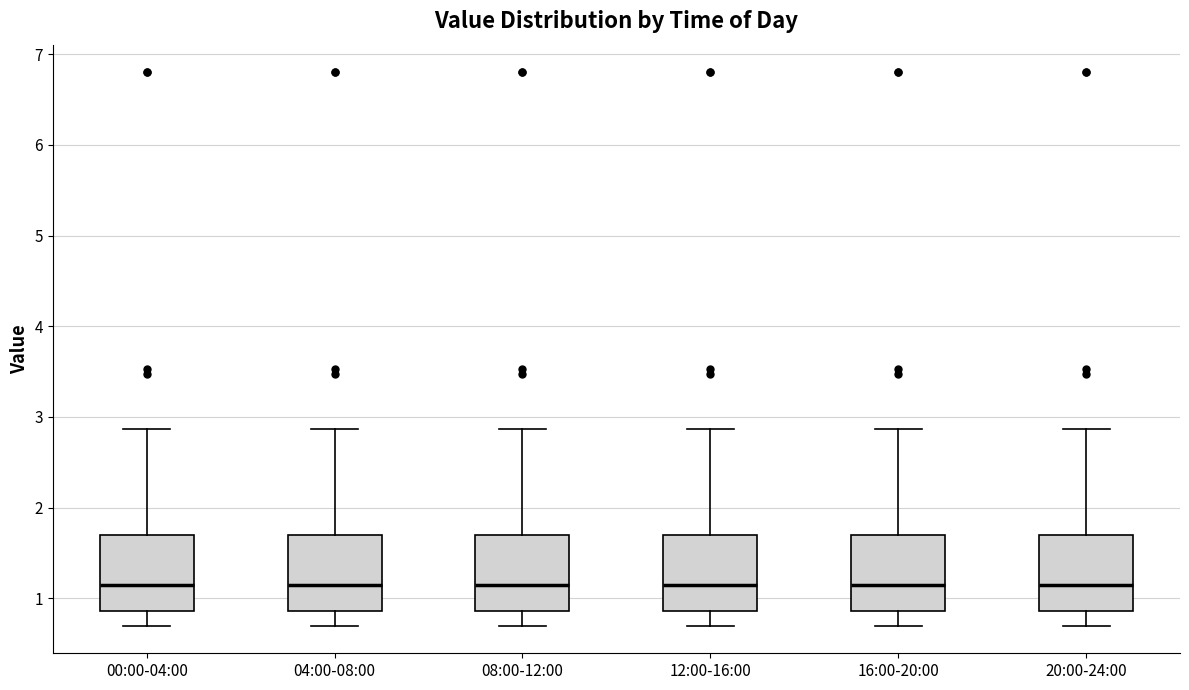

Reading left to right, read every box against the y-axis: the position of its median line, the range the box covers, and the ends of its whiskers. The values are not printed on the chart, so give them approximately, as read against the axis.

00:00-04:00: median 1.2, box 0.9 to 1.7, whiskers 0.7 to 2.9
04:00-08:00: median 1.2, box 0.9 to 1.7, whiskers 0.7 to 2.9
08:00-12:00: median 1.2, box 0.9 to 1.7, whiskers 0.7 to 2.9
12:00-16:00: median 1.2, box 0.9 to 1.7, whiskers 0.7 to 2.9
16:00-20:00: median 1.2, box 0.9 to 1.7, whiskers 0.7 to 2.9
20:00-24:00: median 1.2, box 0.9 to 1.7, whiskers 0.7 to 2.9